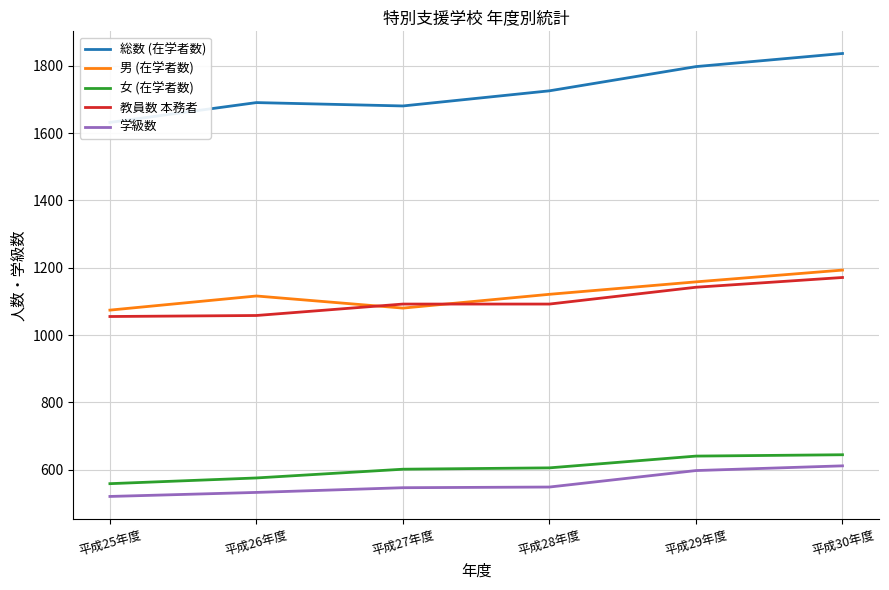

True or false: 男 (在学者数) and 女 (在学者数) cross at least once.

False